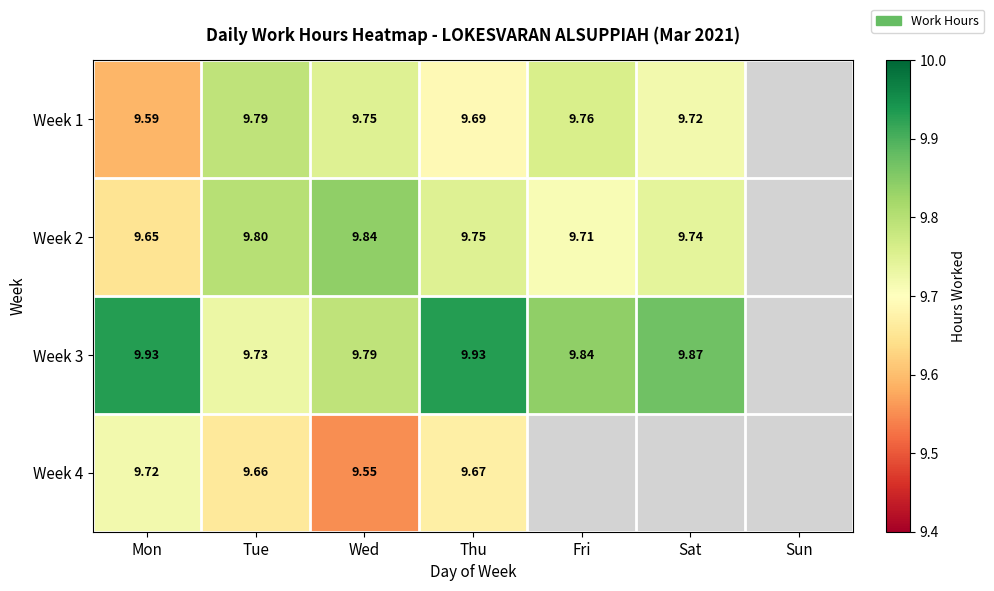

List the labels in order of Week 1 value, smallest first.

Mon, Thu, Sat, Wed, Fri, Tue, Sun